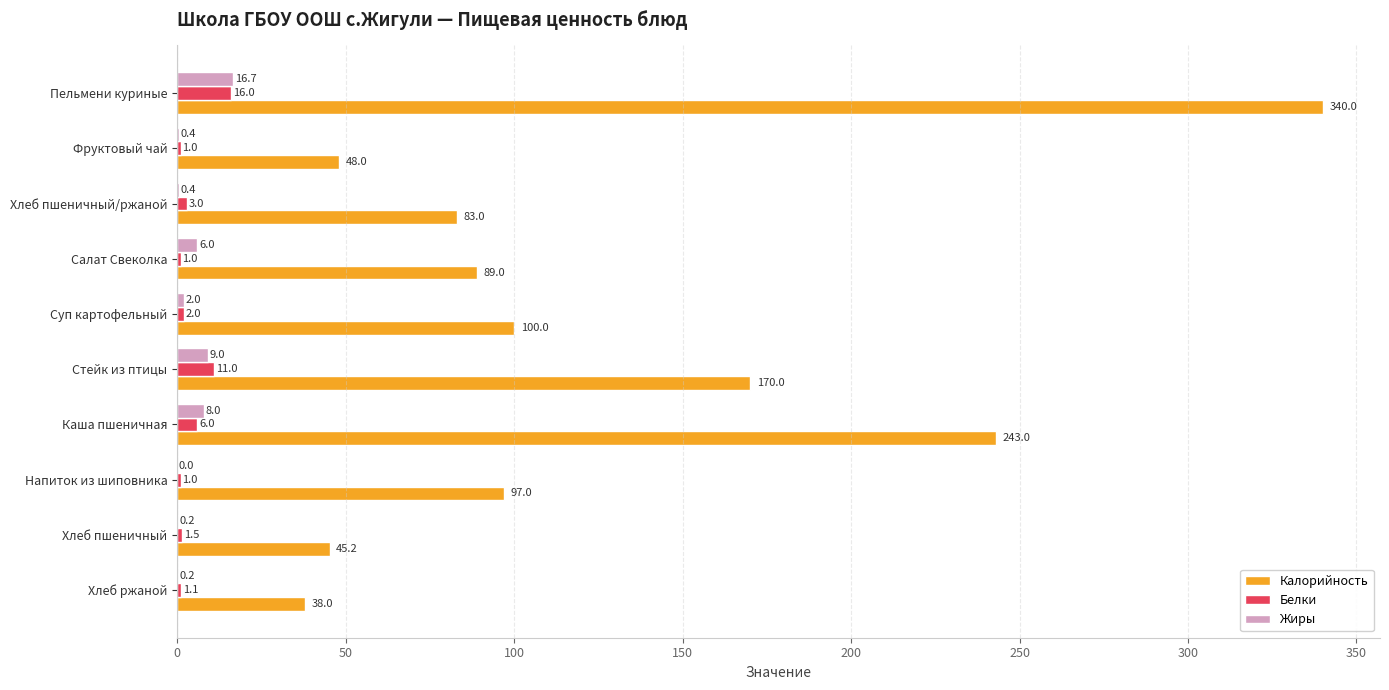

At which category is the sum across all series the highest?

Пельмени куриные